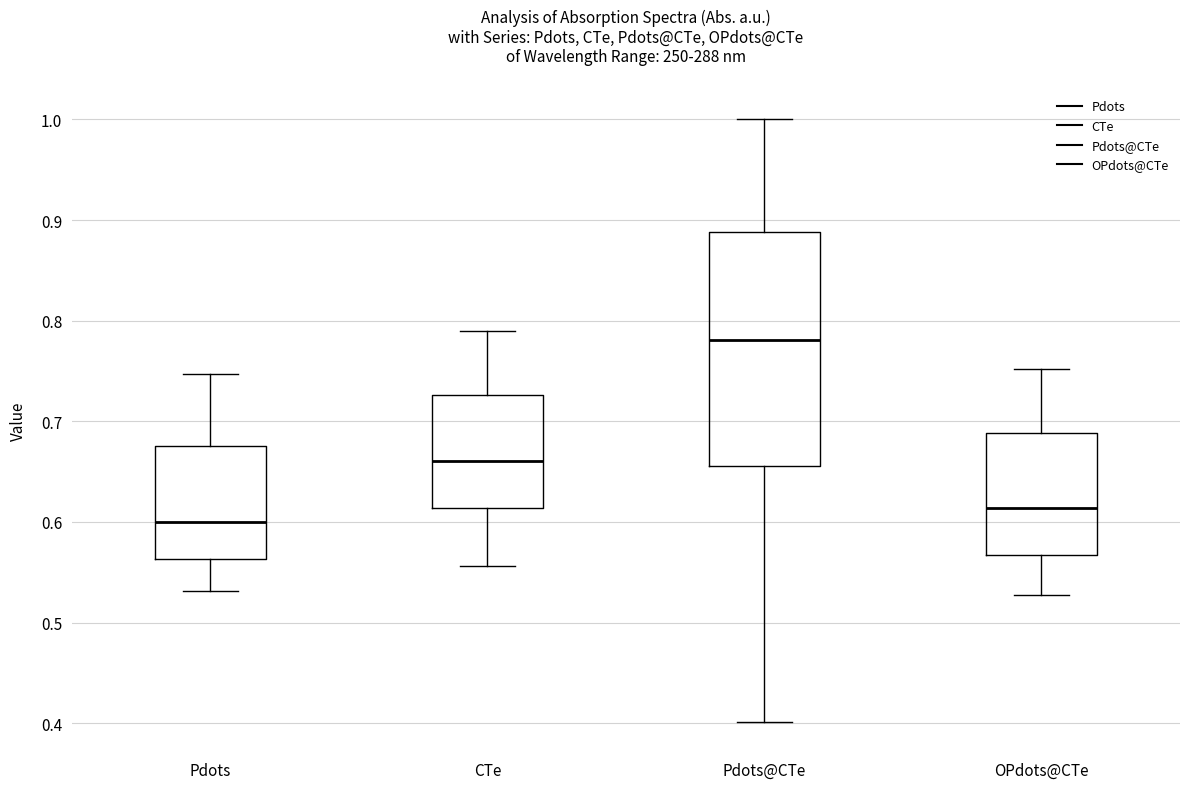

Reading left to right, read every box against the y-axis: the position of its median line, the range the box covers, and the ends of its whiskers. The values are not printed on the chart, so give them approximately, as read against the axis.

Pdots: median 0.60, box 0.56 to 0.68, whiskers 0.53 to 0.75
CTe: median 0.66, box 0.61 to 0.73, whiskers 0.56 to 0.79
Pdots@CTe: median 0.78, box 0.66 to 0.89, whiskers 0.40 to 1.00
OPdots@CTe: median 0.61, box 0.57 to 0.69, whiskers 0.53 to 0.75